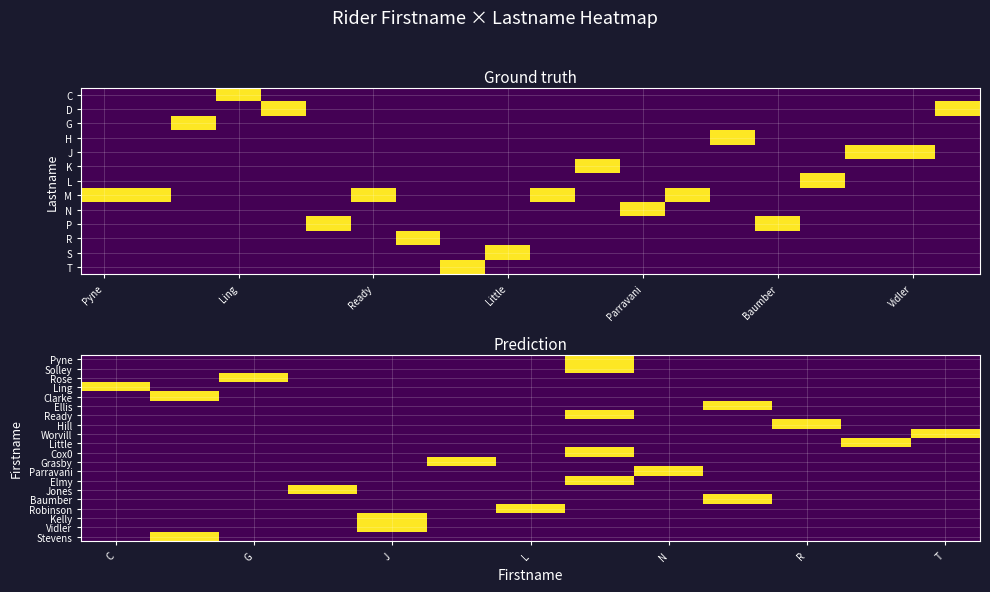

What is the spread (max minus min) of values at Vidler?

1